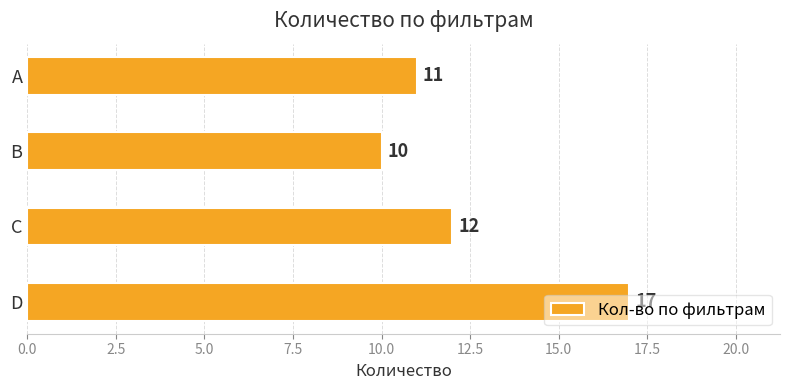

The chart shows a value of 10 at B. True or false?

True